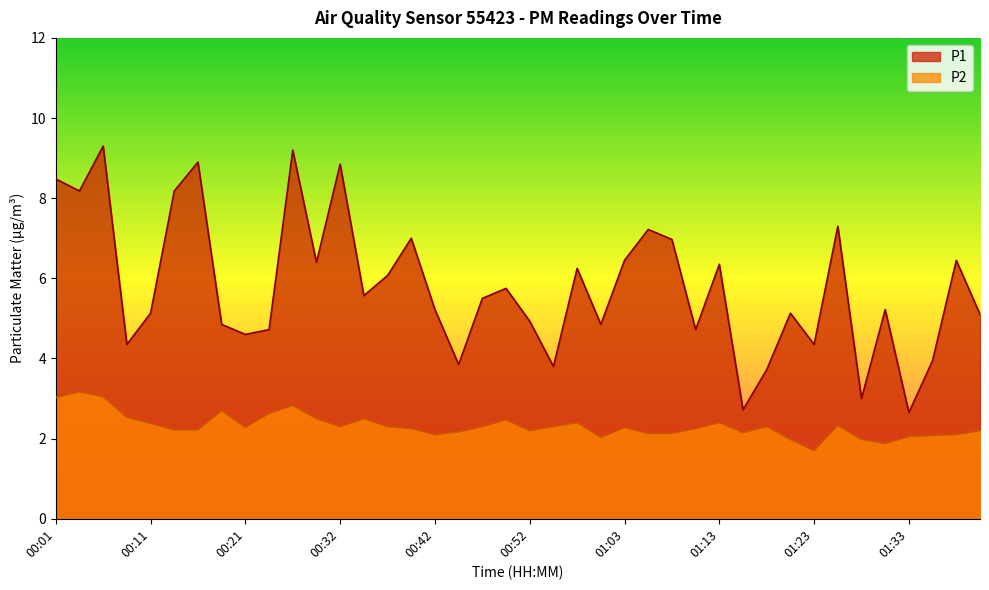

True or false: P1 and P2 cross at least once.

False